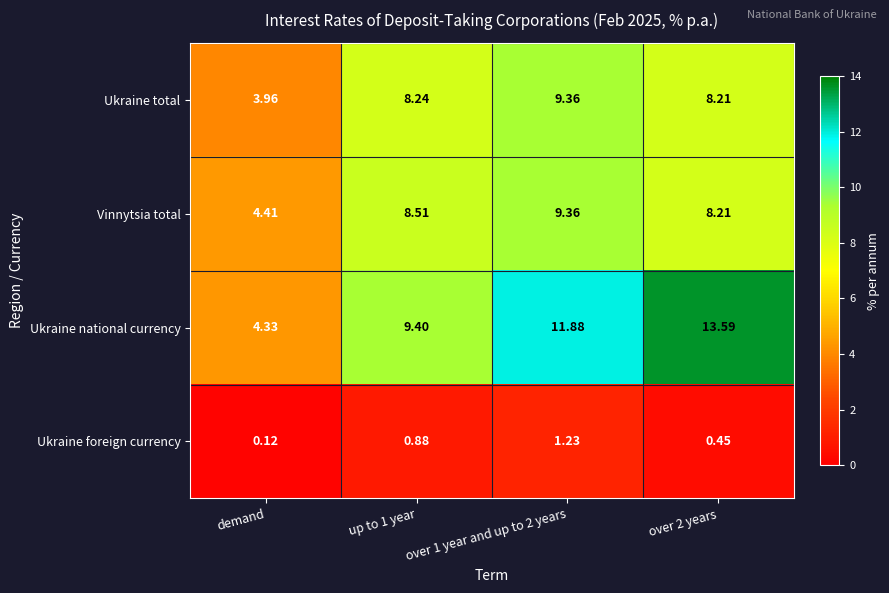

Which label corresponds to the smallest value in the chart?

demand